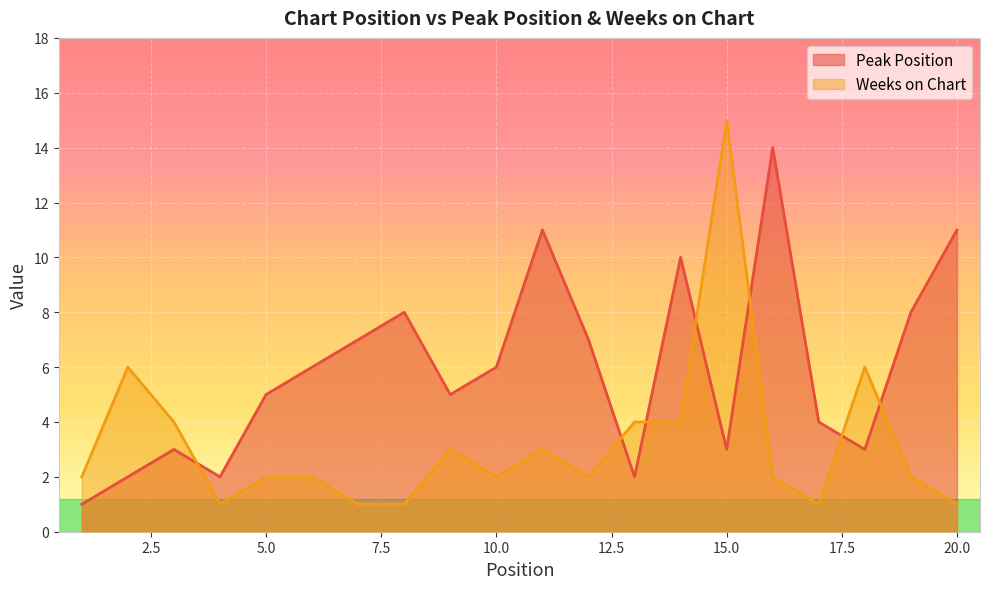

Reading left to right, list all the values displayed in this chart.

Peak Position: 1	2	3	2	5	6	7	8	5	6	11	7	2	10	3	14	4	3	8	11
Weeks on Chart: 2	6	4	1	2	2	1	1	3	2	3	2	4	4	15	2	1	6	2	1